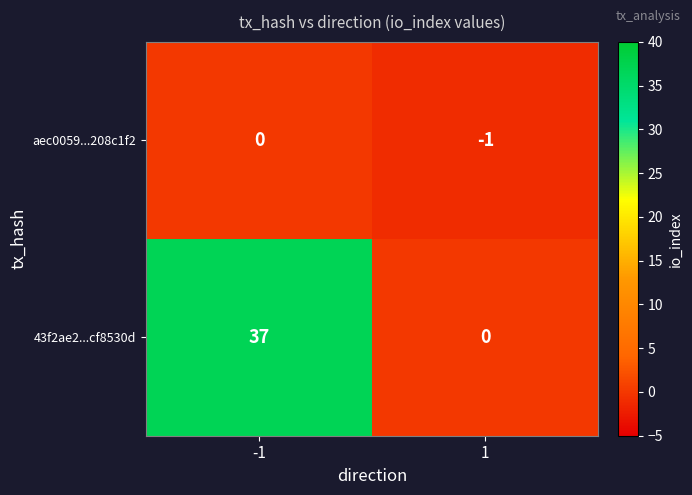

Is it true that aec0059...208c1f2 equals 0 at -1?

True